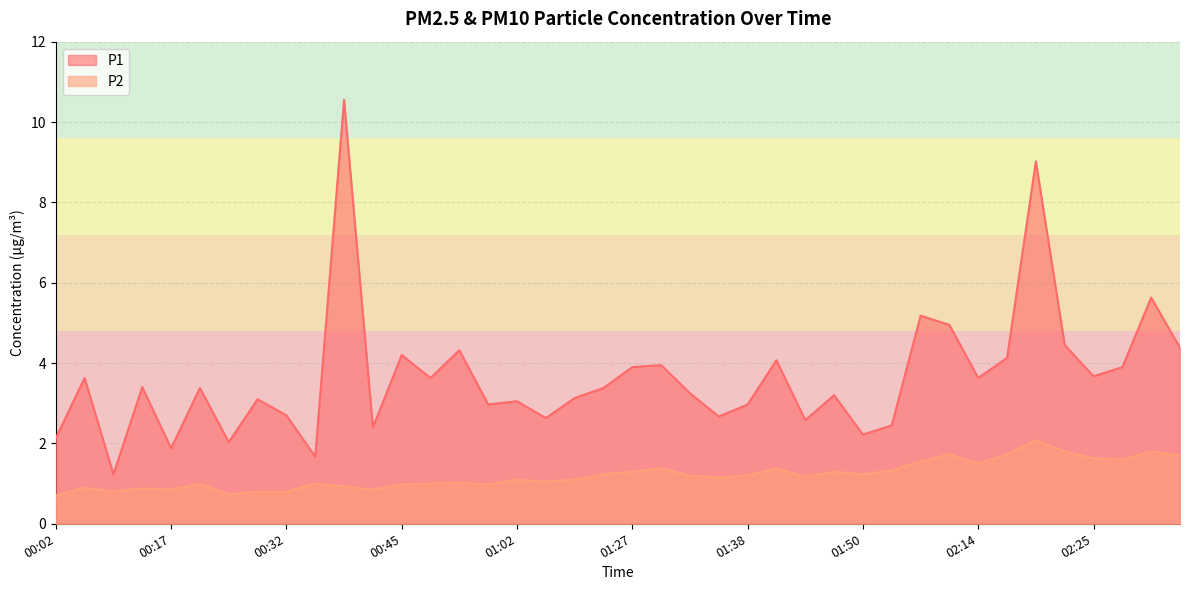

Does the chart have visible grid lines?

Yes